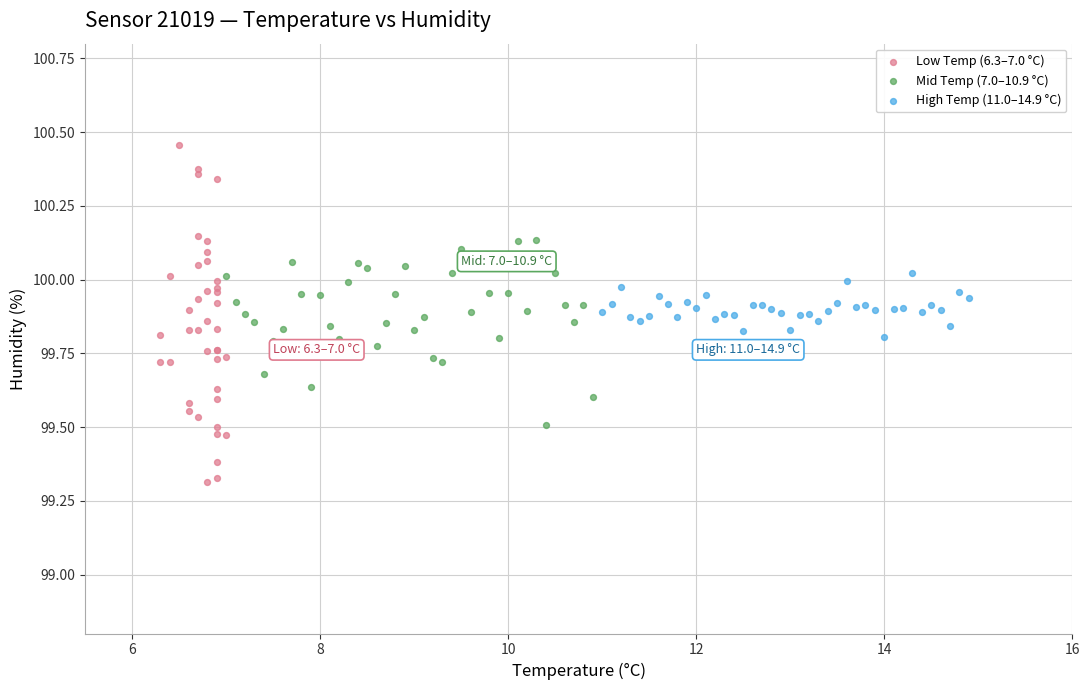

Which series contains the highest Y value?

Low Temp (6.3–7.0 °C)